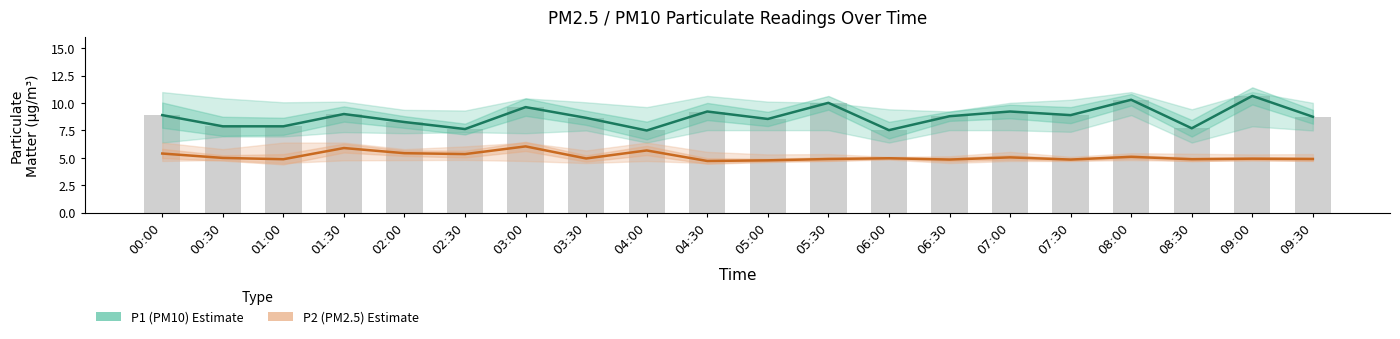

The value of P1 (PM10) Estimate at 01:00 is 7.9. True or false?

True